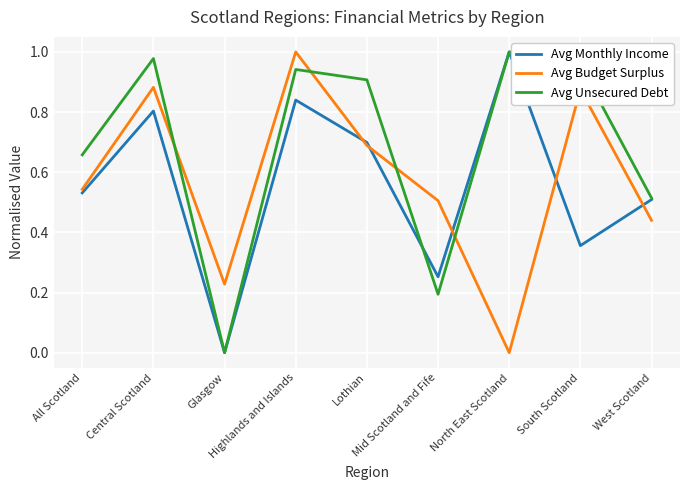

Which series has the largest total across all categories?

Avg Unsecured Debt